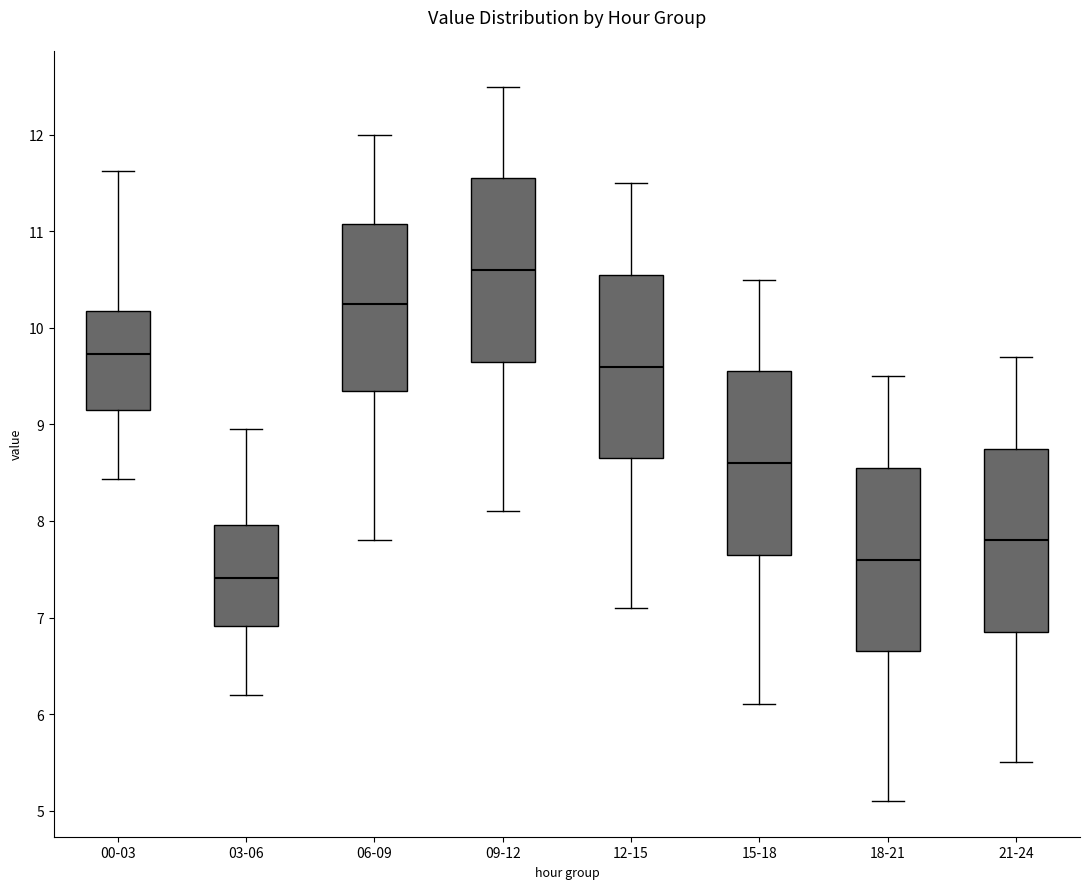

Reading left to right, transcribe this box plot: for each box, give where its median line is, the range the box spans, and where its two whiskers end, as read against the y-axis. The values are not printed on the chart, so give them approximately, as read against the axis.

00-03: median 9.7, box 9.1 to 10.2, whiskers 8.4 to 11.6
03-06: median 7.4, box 6.9 to 8.0, whiskers 6.2 to 9.0
06-09: median 10.3, box 9.4 to 11.1, whiskers 7.8 to 12.0
09-12: median 10.6, box 9.7 to 11.6, whiskers 8.1 to 12.5
12-15: median 9.6, box 8.7 to 10.6, whiskers 7.1 to 11.5
15-18: median 8.6, box 7.7 to 9.6, whiskers 6.1 to 10.5
18-21: median 7.6, box 6.7 to 8.6, whiskers 5.1 to 9.5
21-24: median 7.8, box 6.9 to 8.8, whiskers 5.5 to 9.7